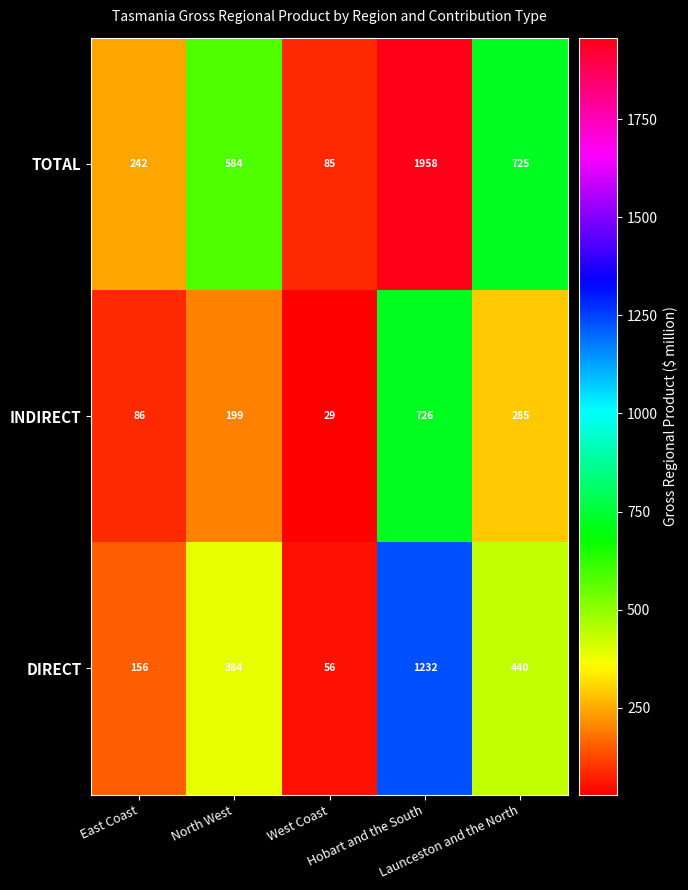

What is the lowest value of the DIRECT series?

56